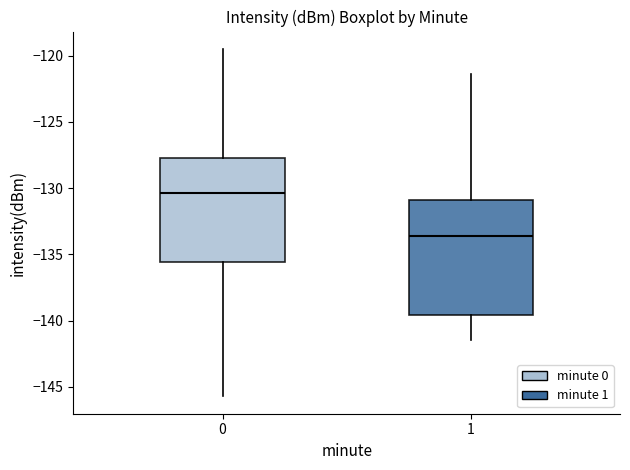

Reading left to right, read every box against the y-axis: the position of its median line, the range the box covers, and the ends of its whiskers. The values are not printed on the chart, so give them approximately, as read against the axis.

0: median -130.5, box -135.5 to -127.5, whiskers -145.5 to -119.5
1: median -133.5, box -139.5 to -131.0, whiskers -141.5 to -121.5